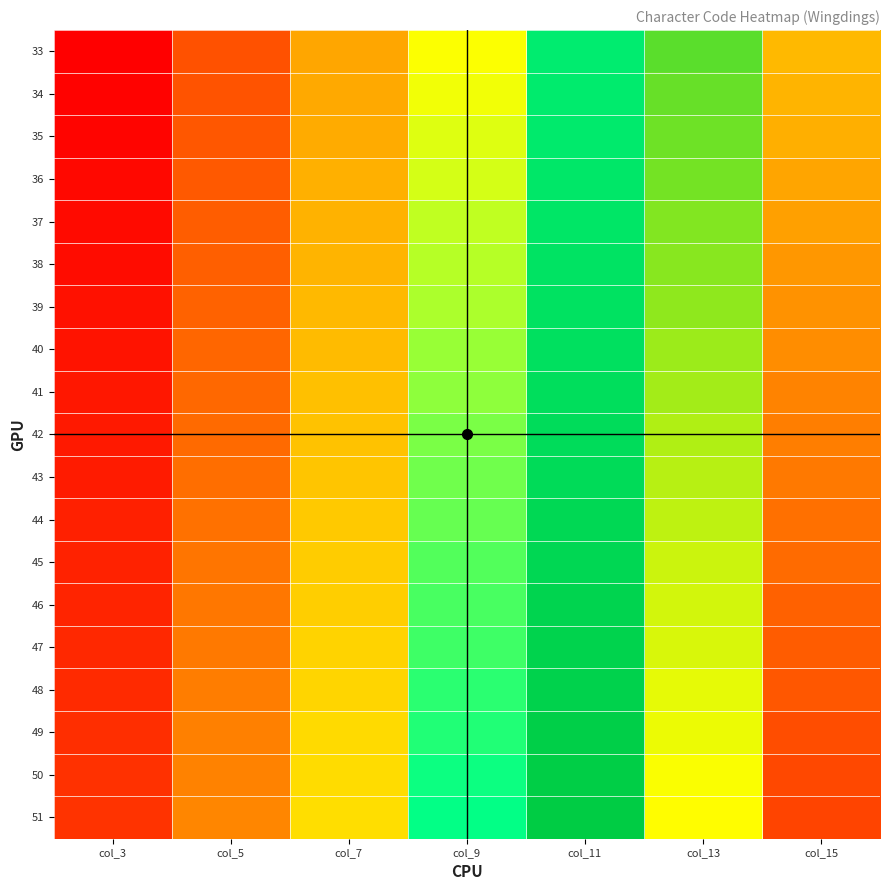

Rank the series at col_15 from highest to lowest value.

51, 50, 49, 48, 47, 46, 45, 44, 43, 42, 41, 40, 39, 38, 37, 36, 35, 34, 33